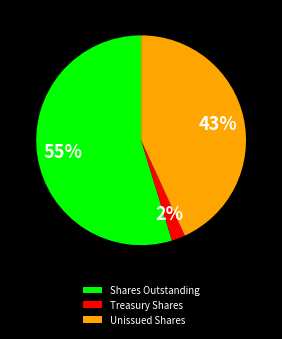

Between Shares Outstanding and Unissued Shares, which is larger?

Shares Outstanding